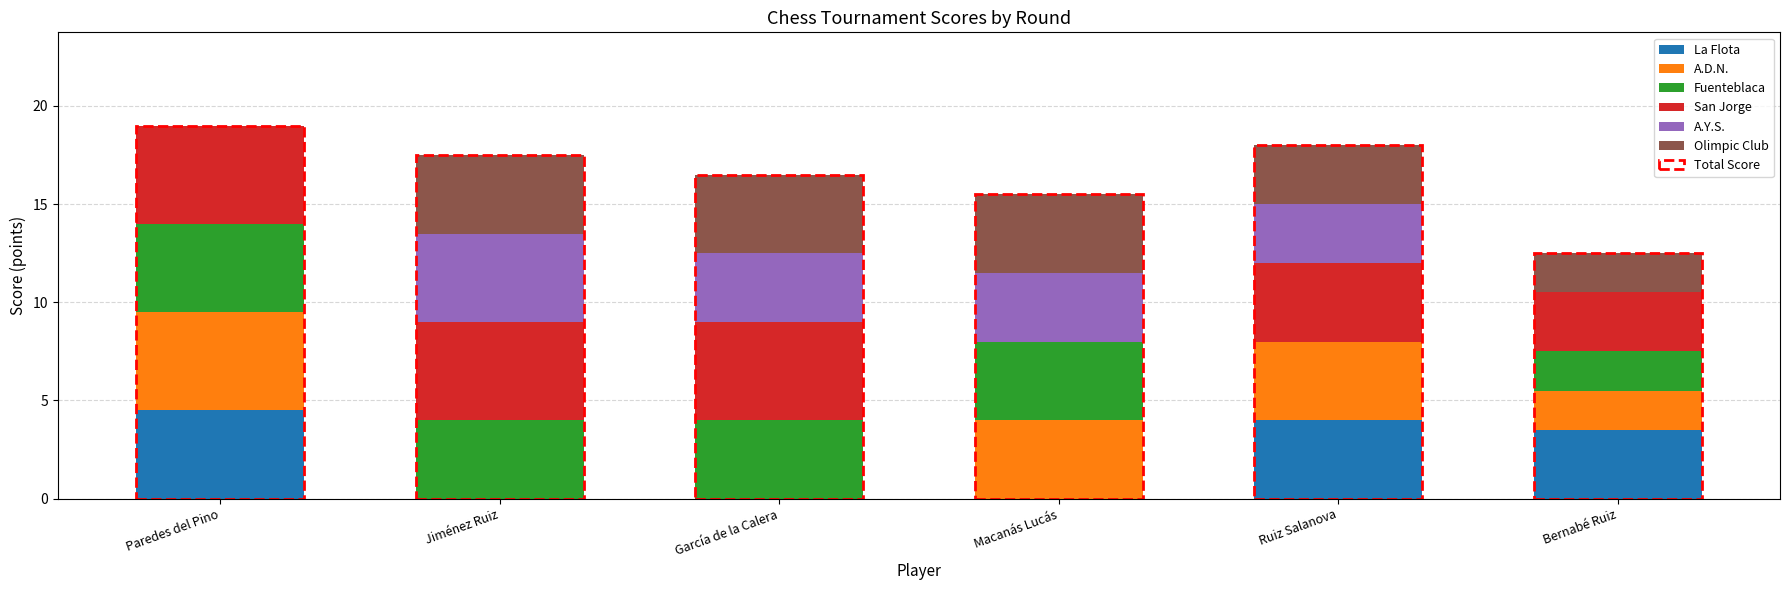

How many series are shown in this chart?

6